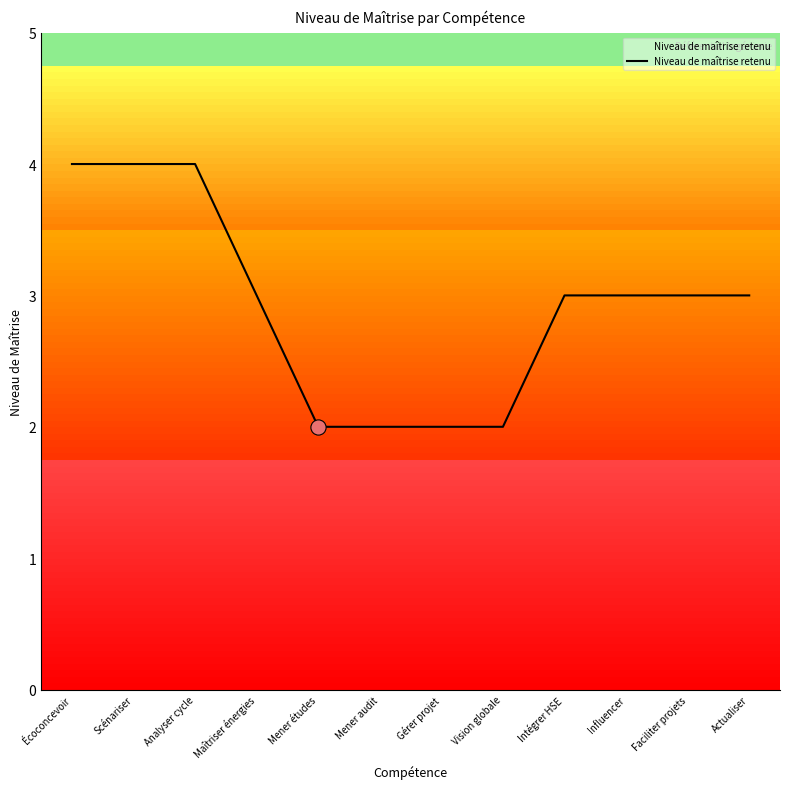

What is the change in value from Analyser cycle to Vision globale?

-2